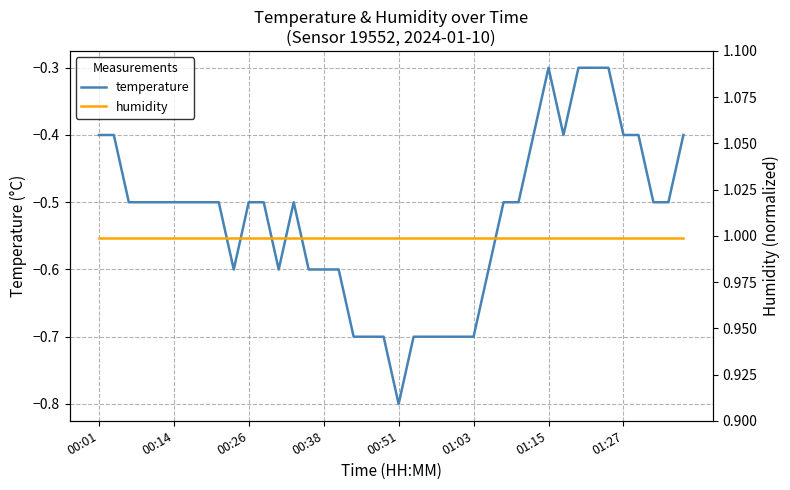

How many lines are shown in the chart?

2